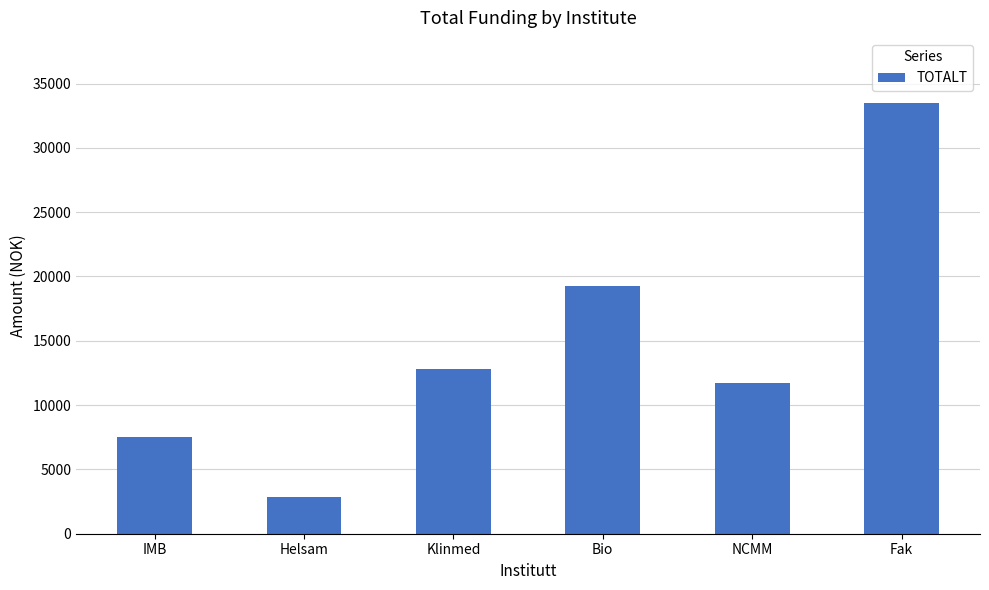

Is it true that the value at NCMM is 11716.0?

True